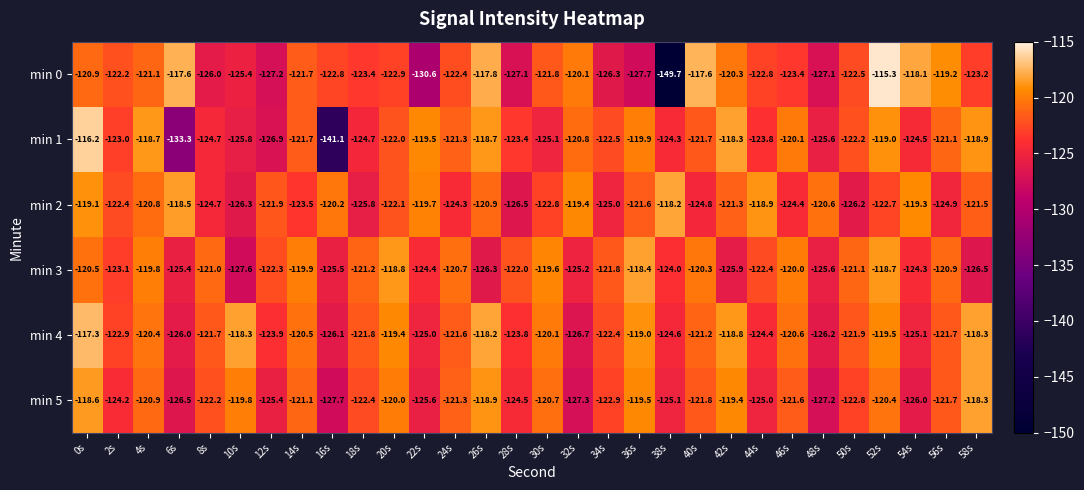

Is the value of min 0 at 30s greater than the value of min 4 at 58s?

No